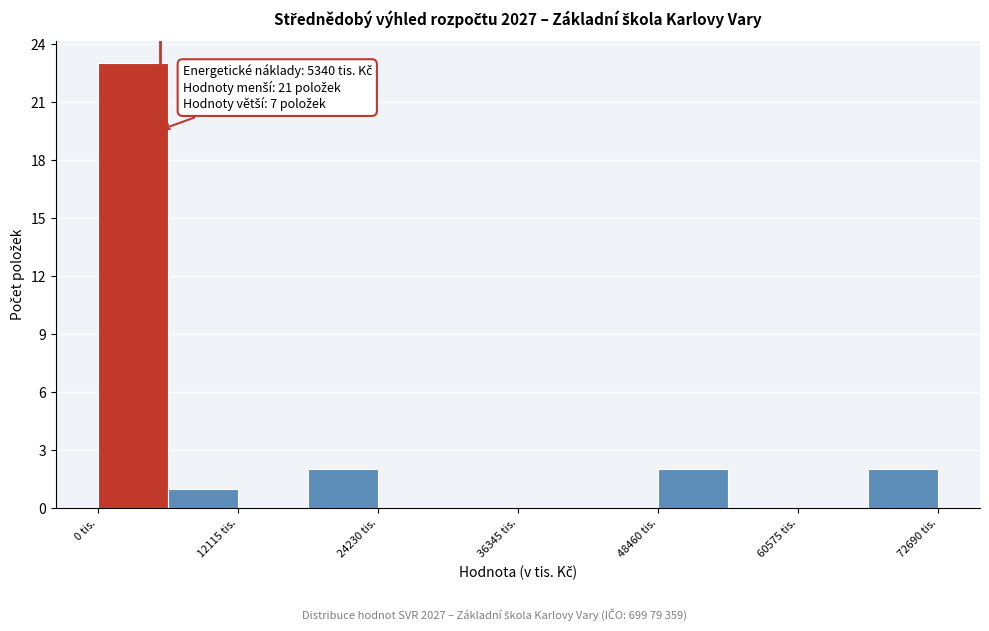

Read against the x-axis, roughly where is the centre of the tallest bar?

4000